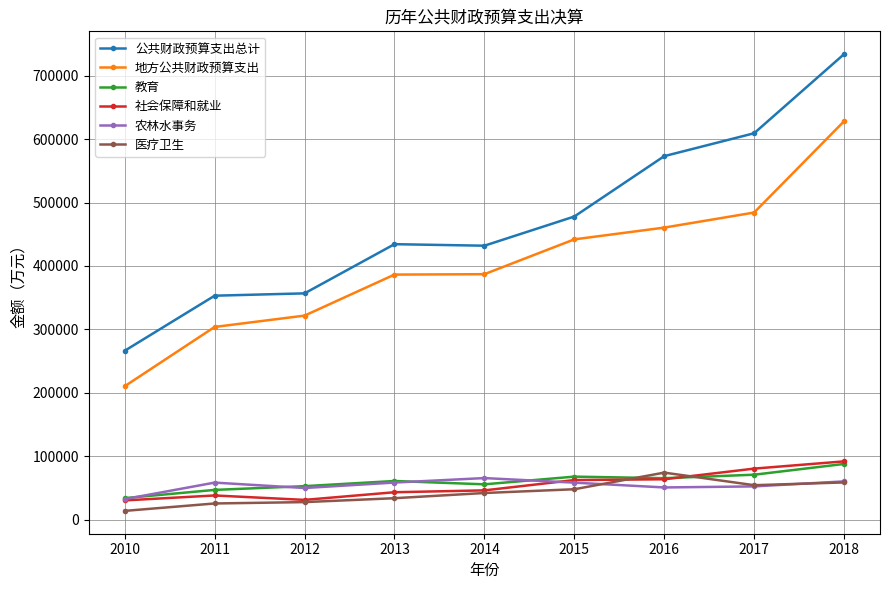

Which label corresponds to the smallest value in the chart?

2010